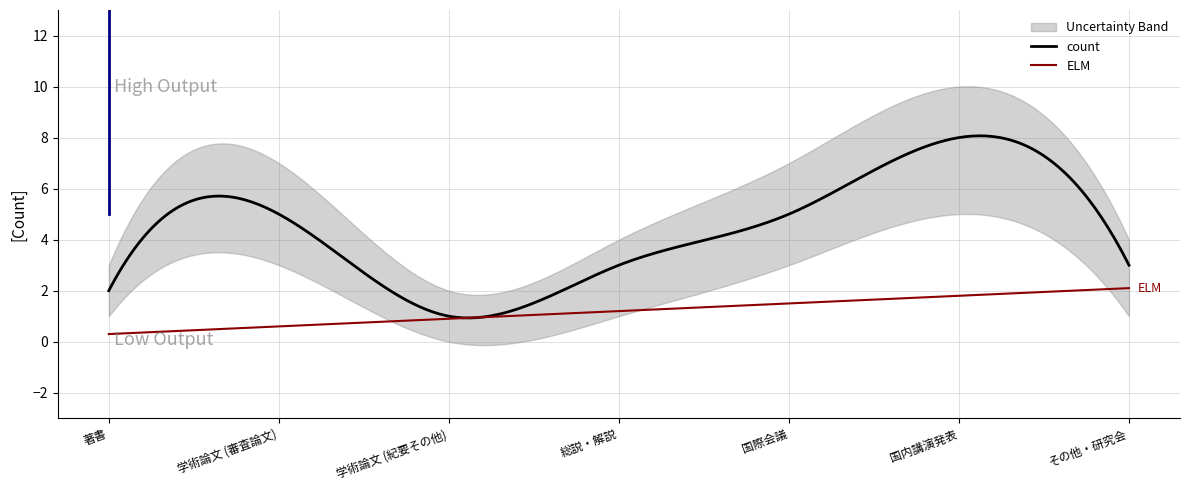

Which category has the highest value in the upper series?

国内講演発表